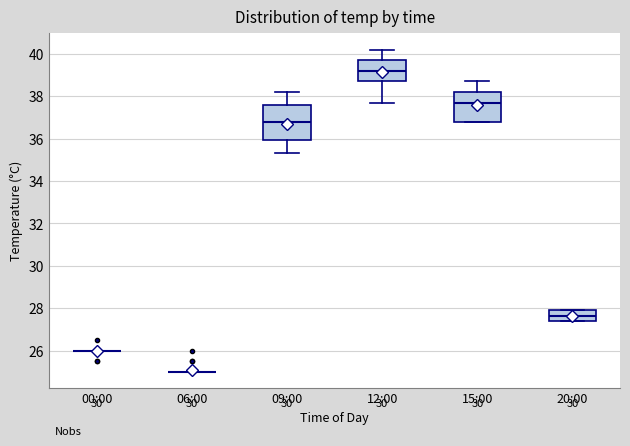

Reading left to right, read every box against the y-axis: the position of its median line, the range the box covers, and the ends of its whiskers. The values are not printed on the chart, so give them approximately, as read against the axis.

00:00: box collapsed to a line at 26.0, whiskers 26.0 to 26.0
06:00: box collapsed to a line at 25.0, whiskers 25.0 to 25.0
09:00: median 36.8, box 36.0 to 37.6, whiskers 35.4 to 38.2
12:00: median 39.2, box 38.8 to 39.8, whiskers 37.8 to 40.2
15:00: median 37.8, box 36.8 to 38.2, whiskers 36.8 to 38.8
20:00: median 27.6, box 27.4 to 28.0, whiskers 27.4 to 28.0